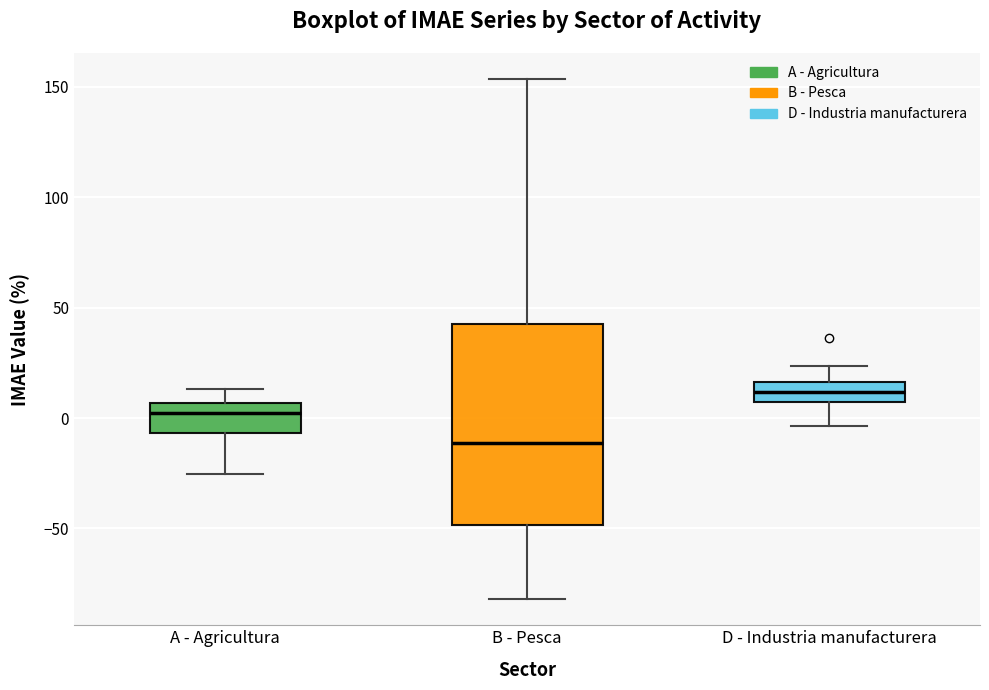

Comparing the boxes themselves (not the whiskers), which one is the tallest?

B - Pesca